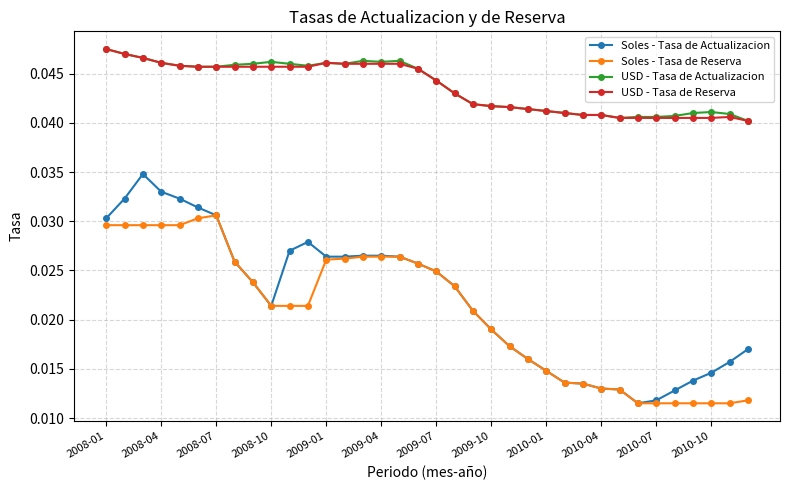

Which series has the largest range (max minus min)?

Soles - Tasa de Actualizacion